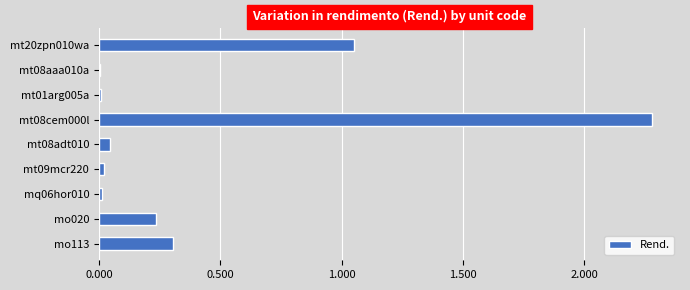

Is it true that the value at mt20zpn010wa is 0.6?

False